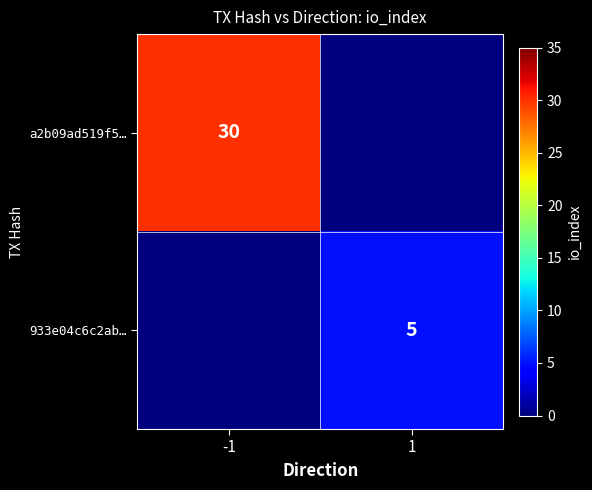

The value of 933e04c6c2ab… at 1 is 7. True or false?

False